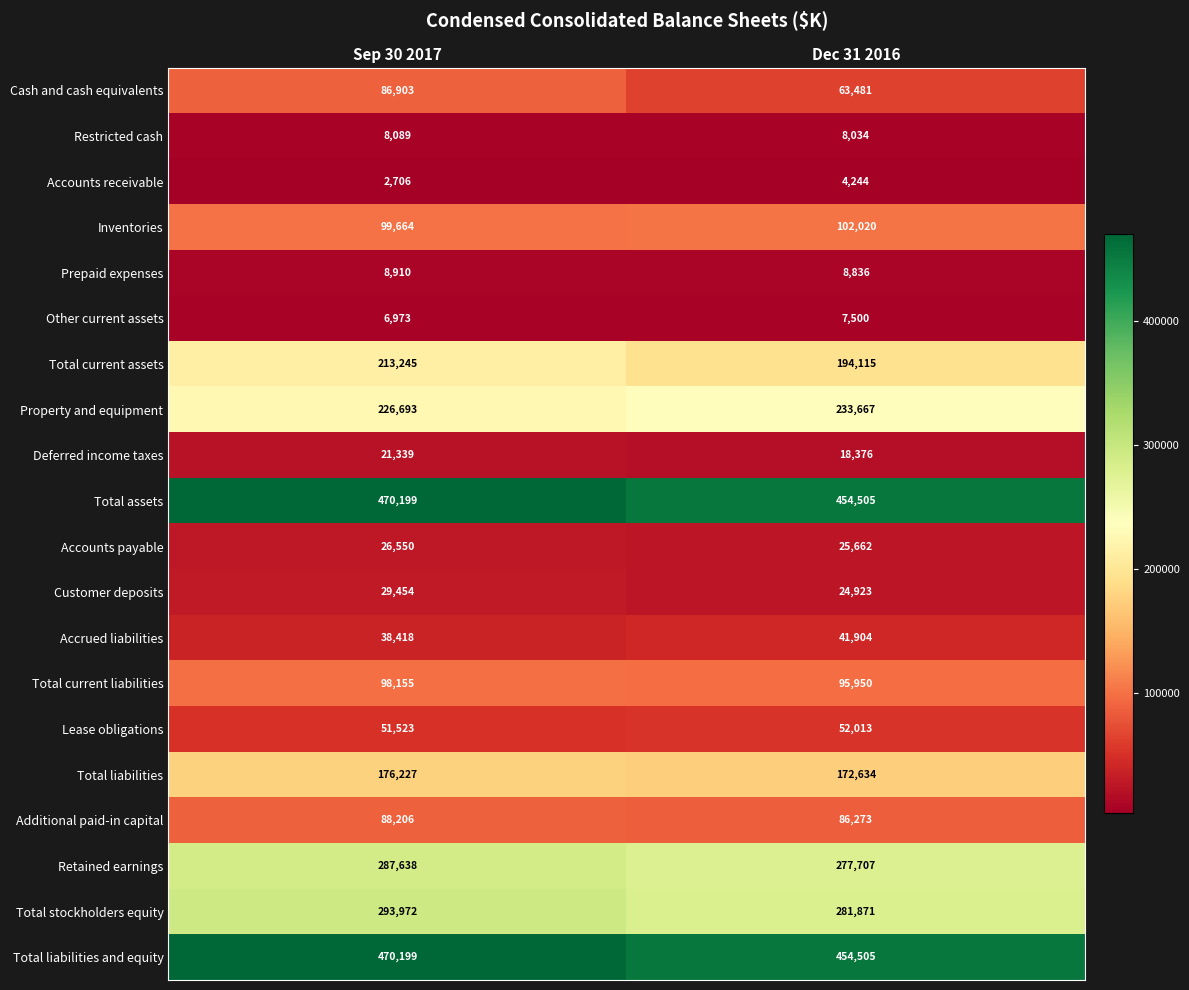

Is it true that Total stockholders equity equals 293972 at Sep 30 2017?

True